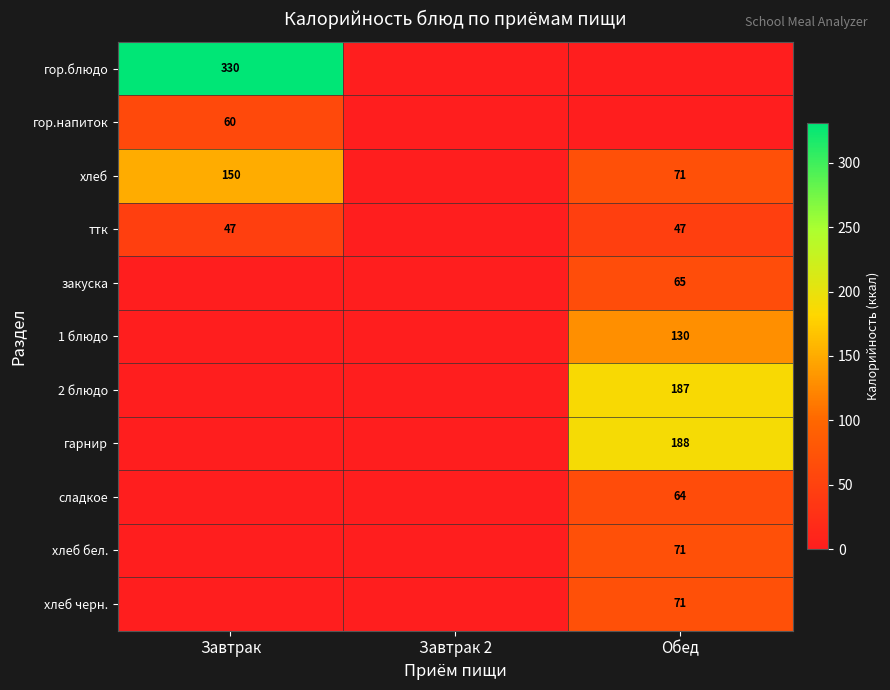

The value of гарнир at Обед is 188. True or false?

True